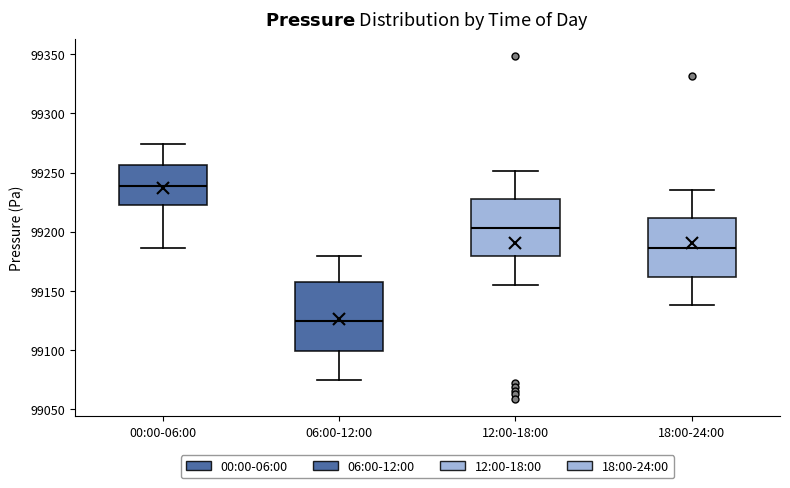

Comparing the boxes themselves (not the whiskers), which one is the tallest?

06:00-12:00